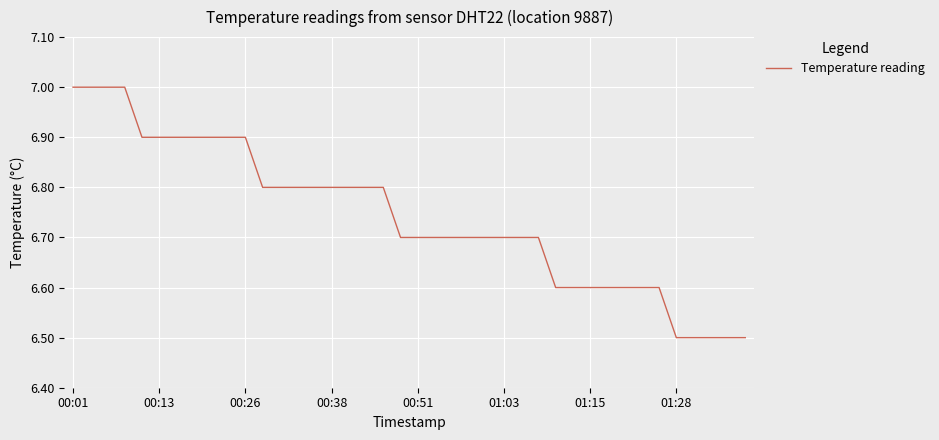

What is the minimum value shown in the chart?

6.5